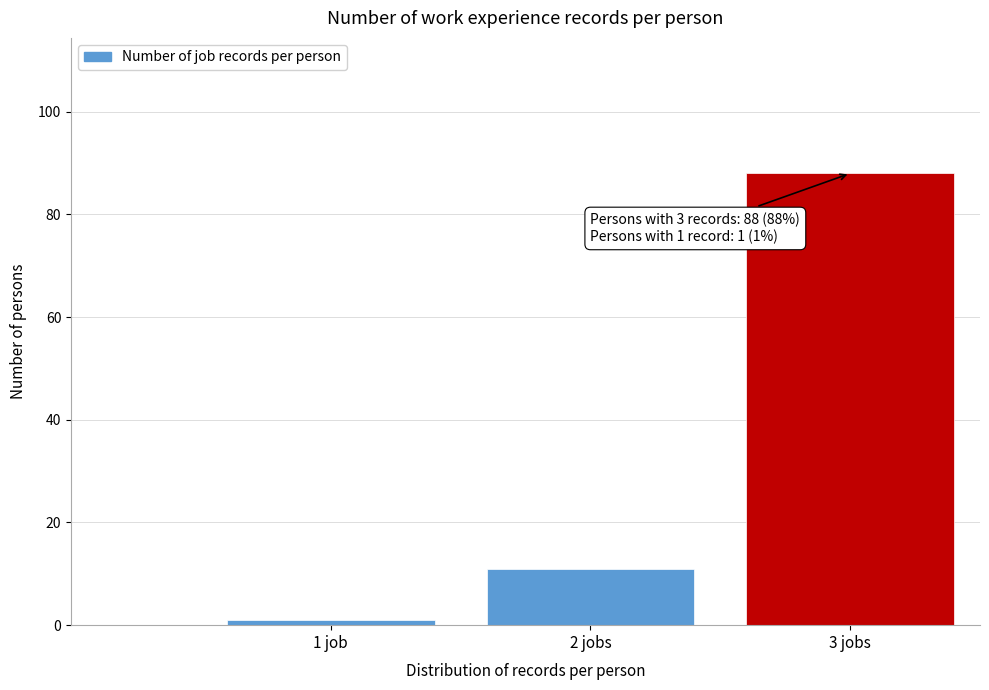

Reading left to right, extract all data points from this chart.

1 job=1	2 jobs=11	3 jobs=88